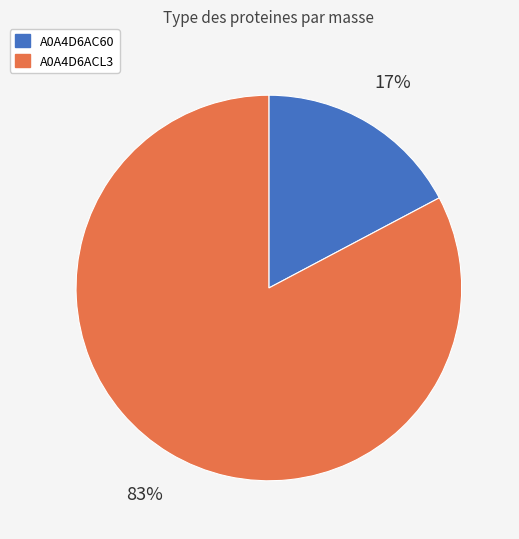

Is it true that A0A4D6ACL3 is 77% of the pie?

False